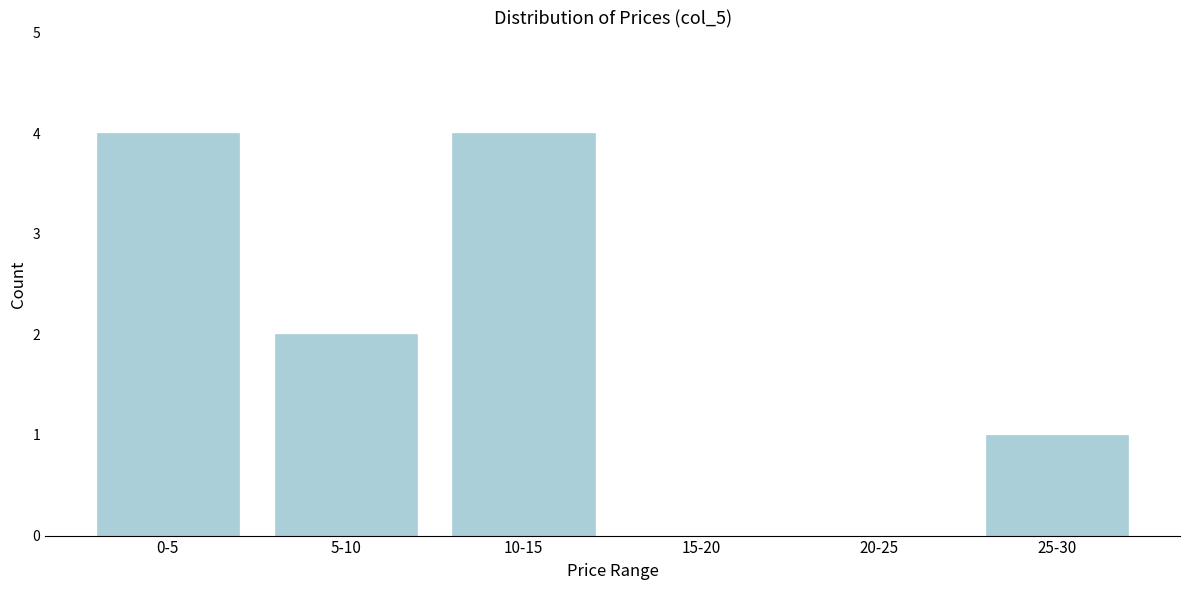

Reading left to right, what are all the values shown in this chart?

0-5=4	5-10=2	10-15=4	15-20=0	20-25=0	25-30=1